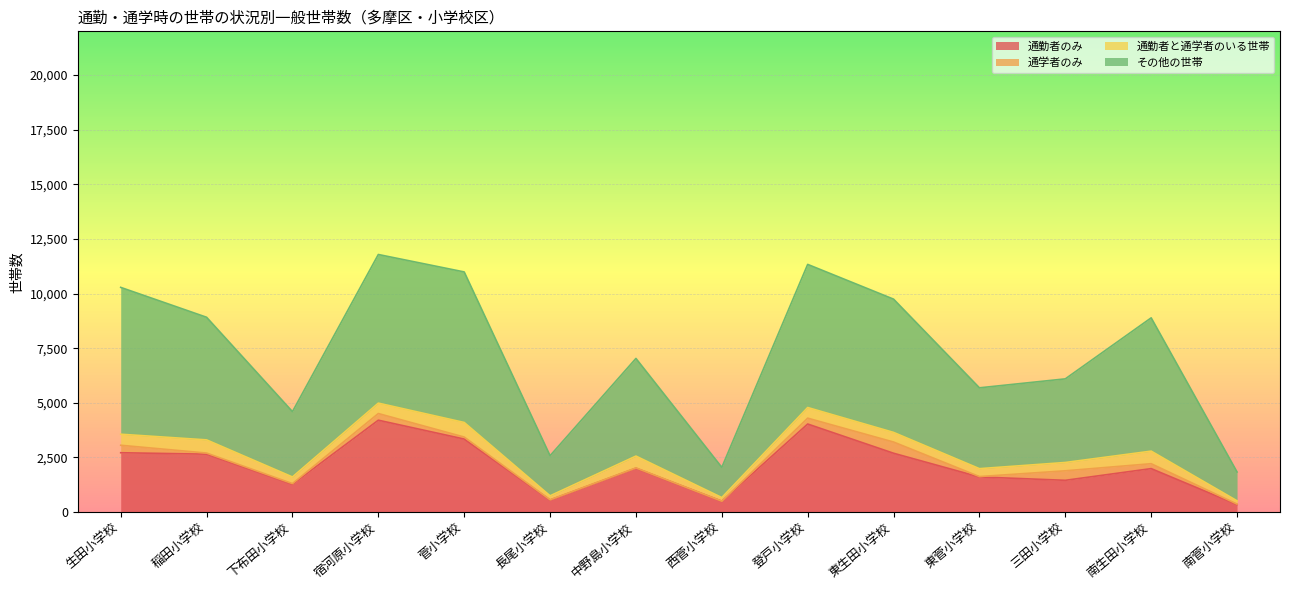

What is the maximum value for 通勤者のみ?

4206